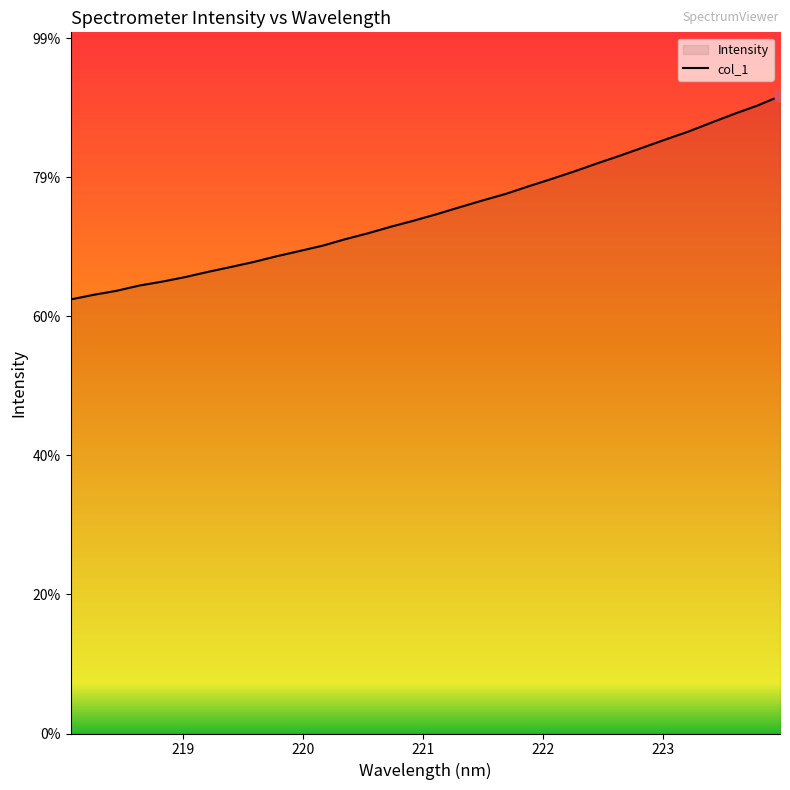

How many lines are shown in the chart?

1